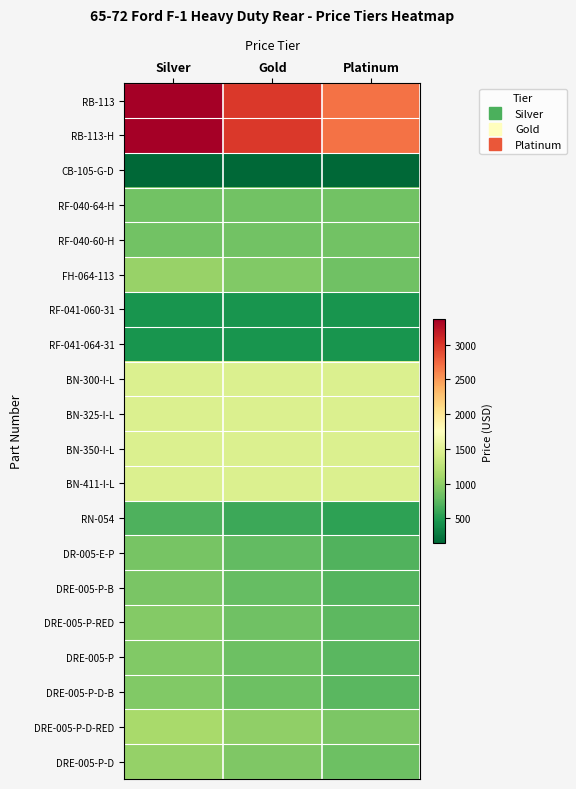

Rank the series at Gold from highest to lowest value.

RB-113, RB-113-H, BN-300-I-L, BN-325-I-L, BN-350-I-L, BN-411-I-L, DRE-005-P-D-RED, FH-064-113, DRE-005-P-D, RF-040-64-H, RF-040-60-H, DRE-005-P-RED, DRE-005-P-D-B, DRE-005-P, DRE-005-P-B, DR-005-E-P, RN-054, RF-041-060-31, RF-041-064-31, CB-105-G-D